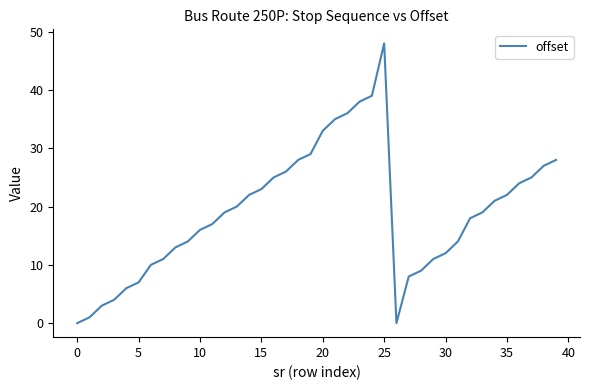

What is the greatest value displayed?

48